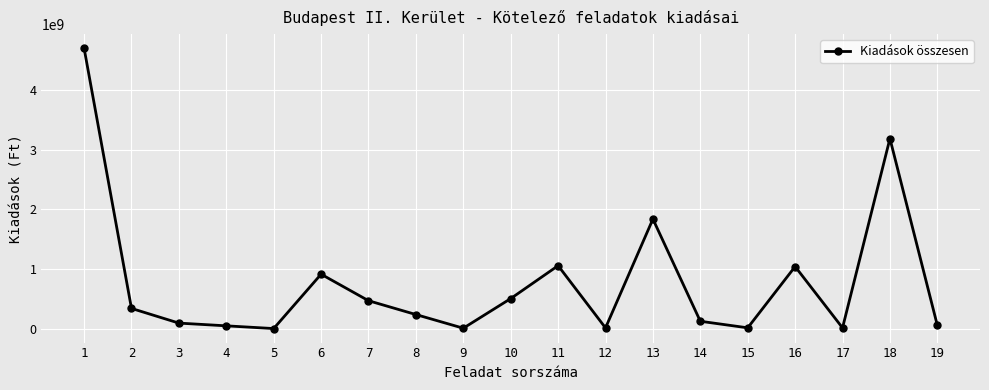

True or false: the data shows 12350000 at 15.

True